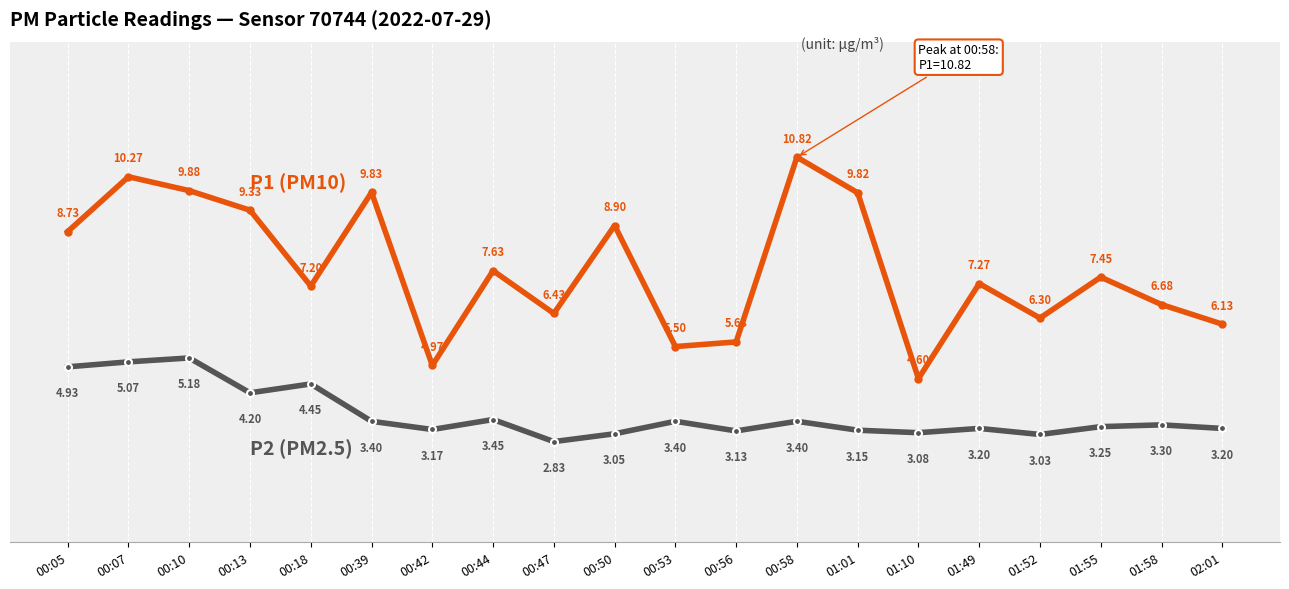

What is the total value across all series at 00:13?

13.5